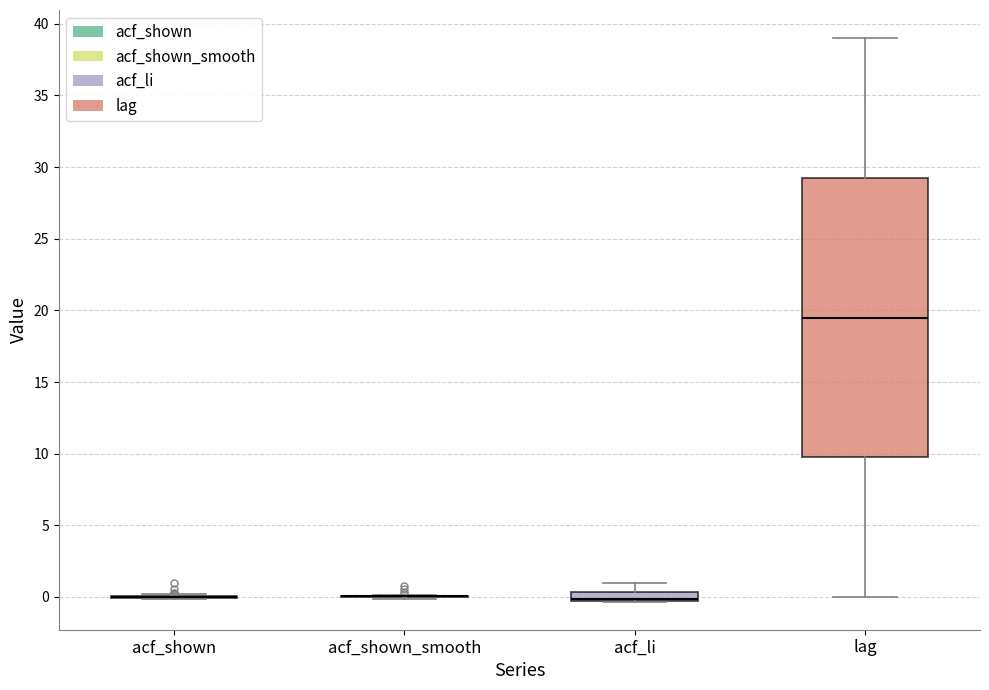

Comparing the boxes themselves (not the whiskers), which one is the tallest?

lag